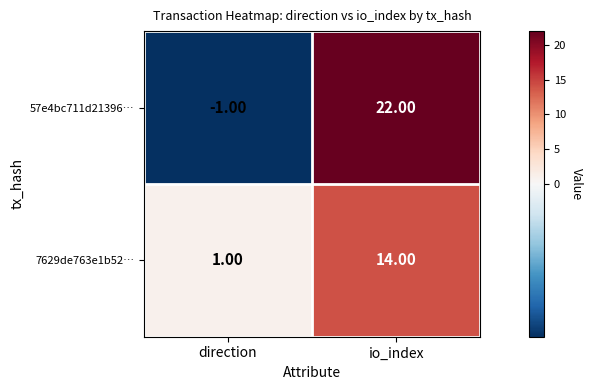

What is the spread (max minus min) of values at io_index?

8